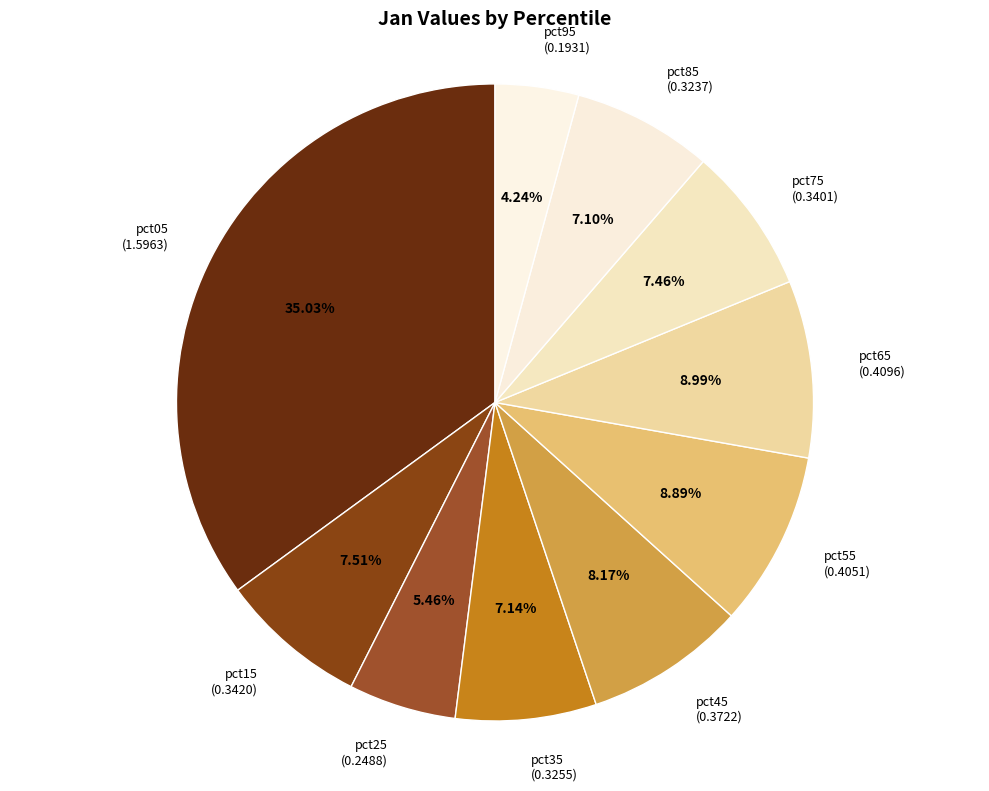

Is it true that pct65 is 23% of the pie?

False